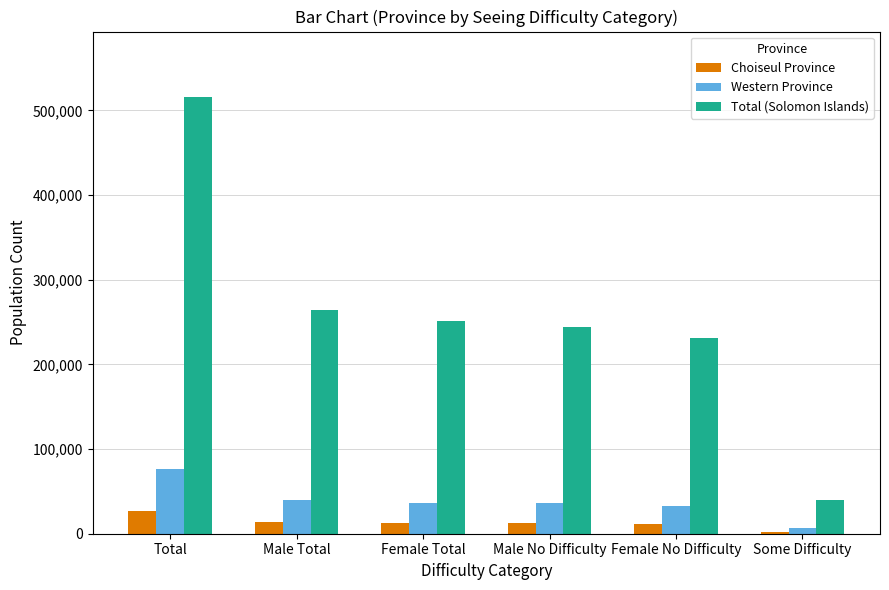

Which series has the largest total across all categories?

Total (Solomon Islands)